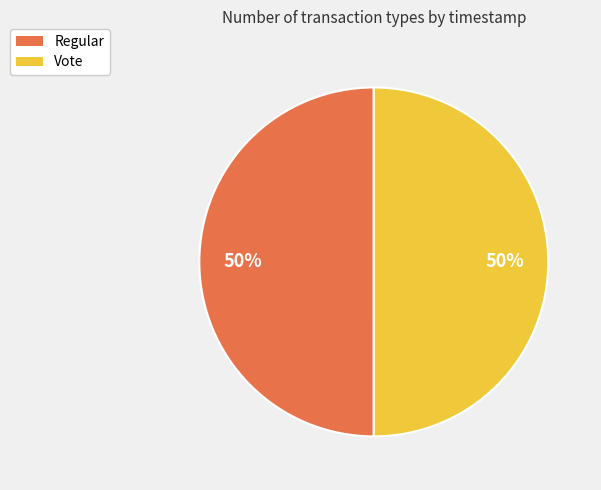

How many slices are in this pie chart?

2